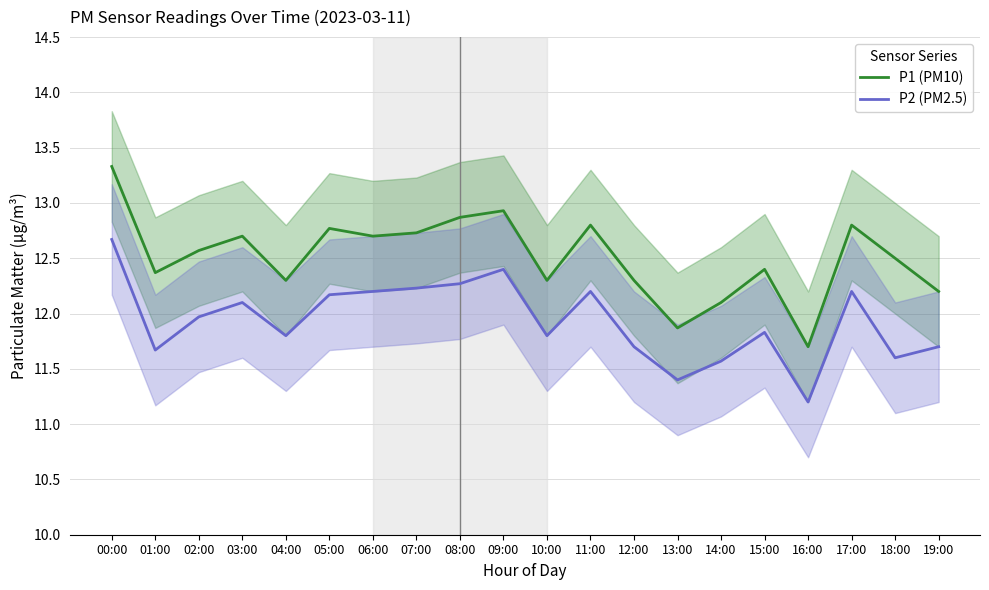

What is the total value across all series at 10:00?

24.1